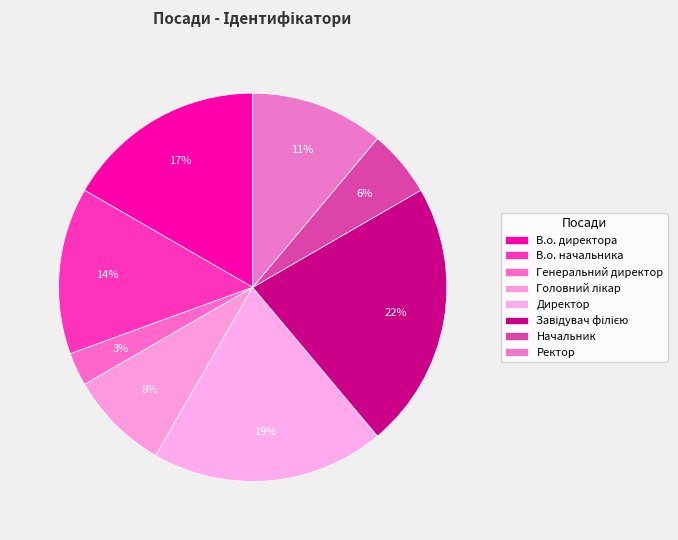

What percentage do Завідувач філією and Директор together represent?

41.7%